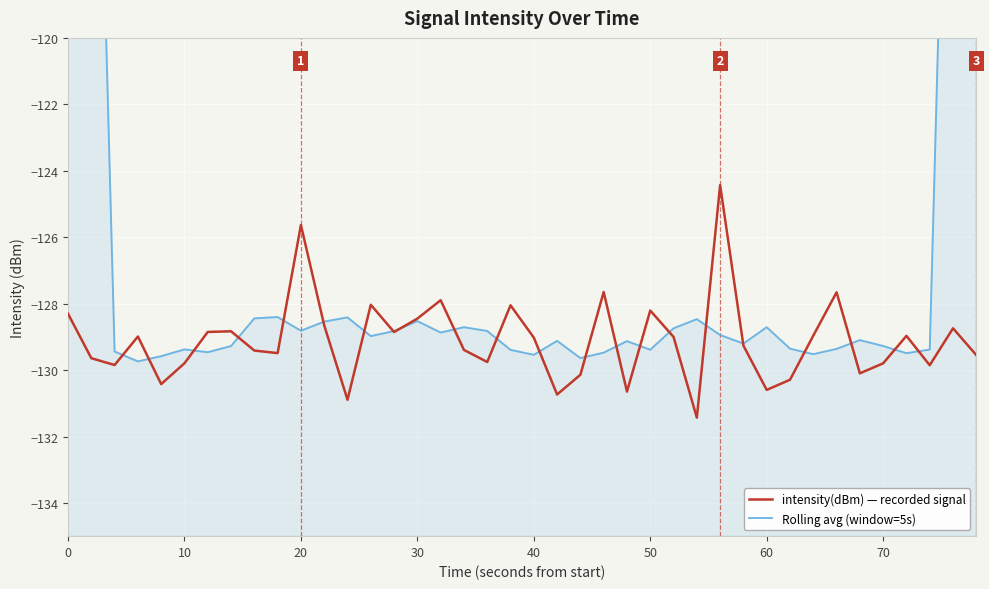

How many lines are shown in the chart?

2